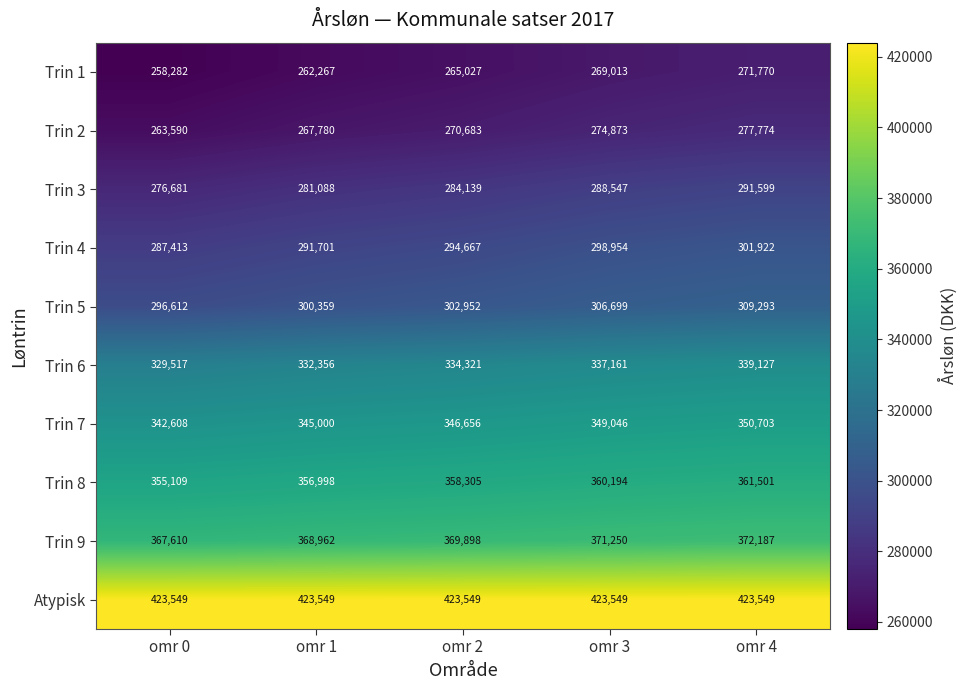

What is the average value of the Atypisk series?

423549